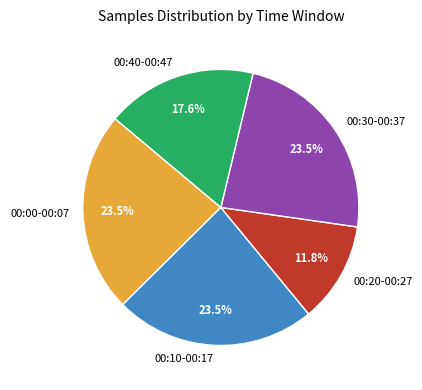

What is the smallest slice in the pie chart?

00:20-00:27